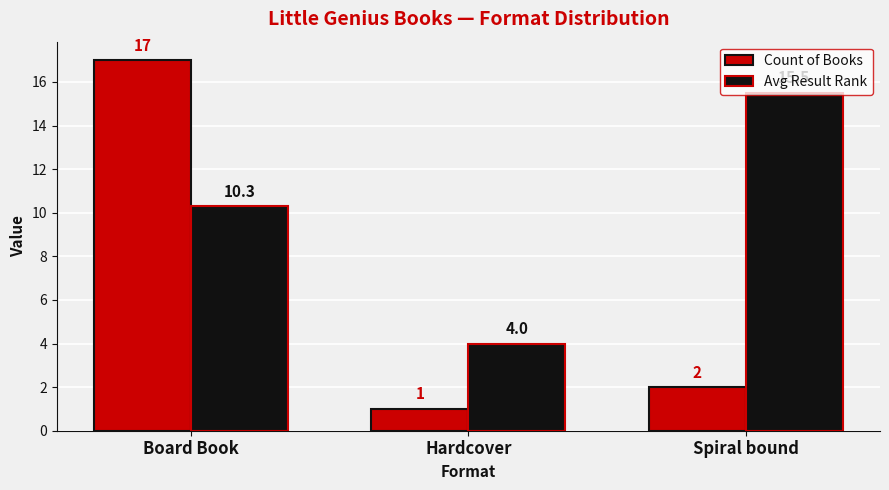

Is the value of Avg Result Rank at Spiral bound greater than the value of Count of Books at Spiral bound?

Yes